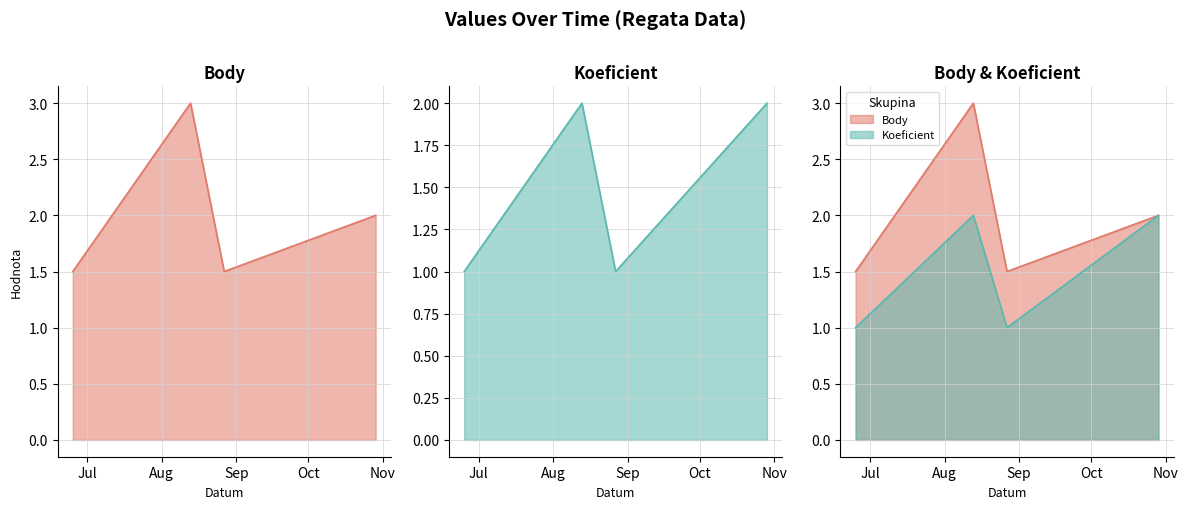

What is the difference between the second highest and minimum values in the Koeficient series?

1.0